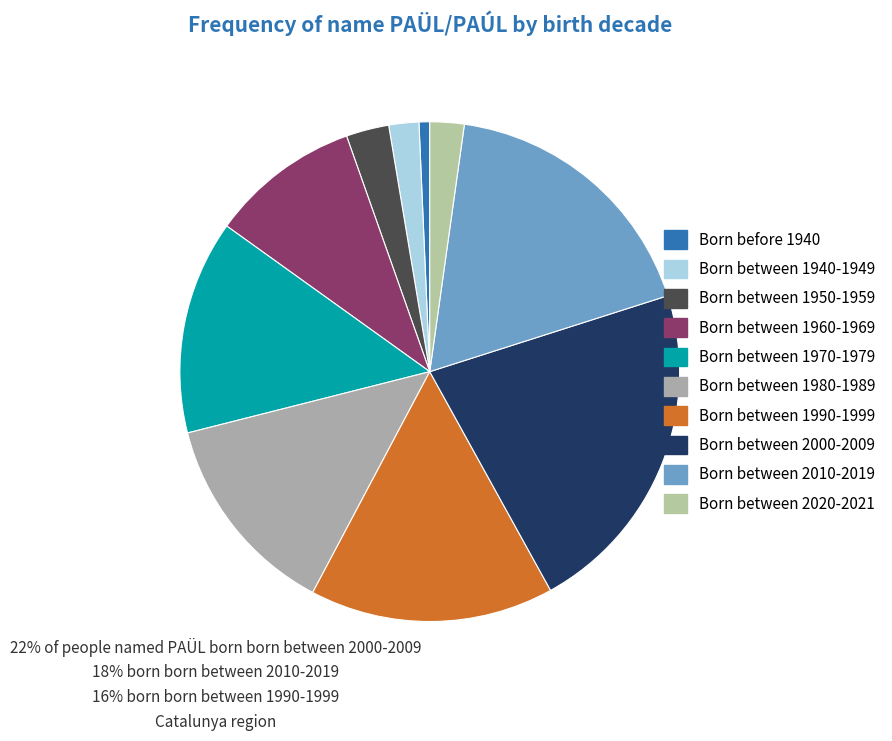

Count the number of slices in the pie.

10